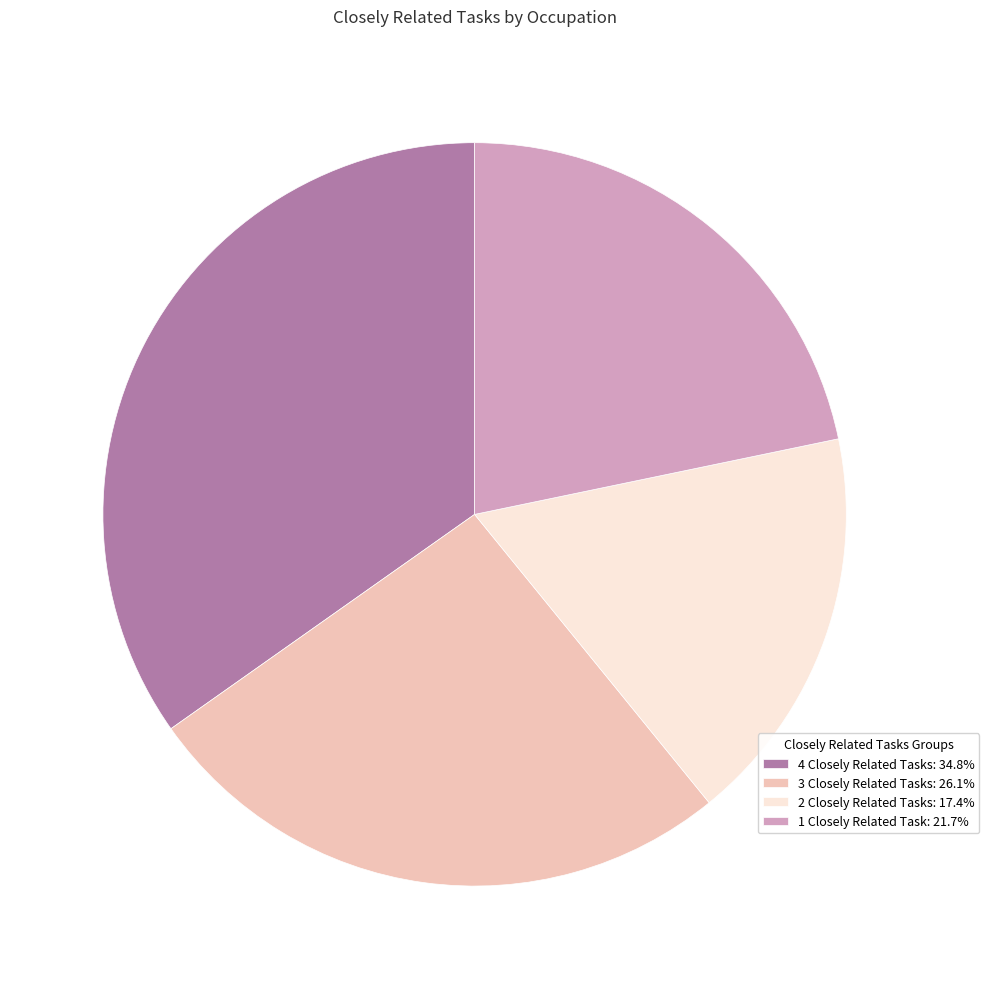

Approximately how many times larger is the value at 3 Closely Related Tasks: 26.1% compared to 1 Closely Related Task: 21.7%?

1.2